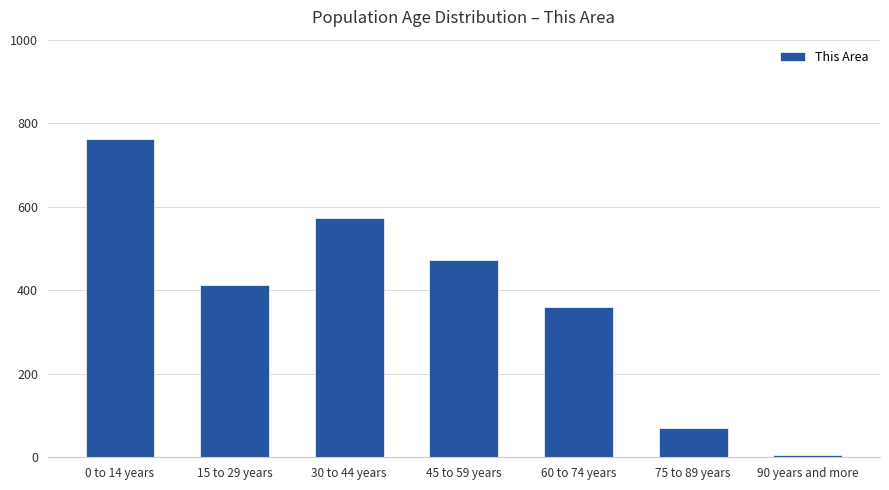

Approximately how many times larger is the value at 45 to 59 years compared to 0 to 14 years?

0.6